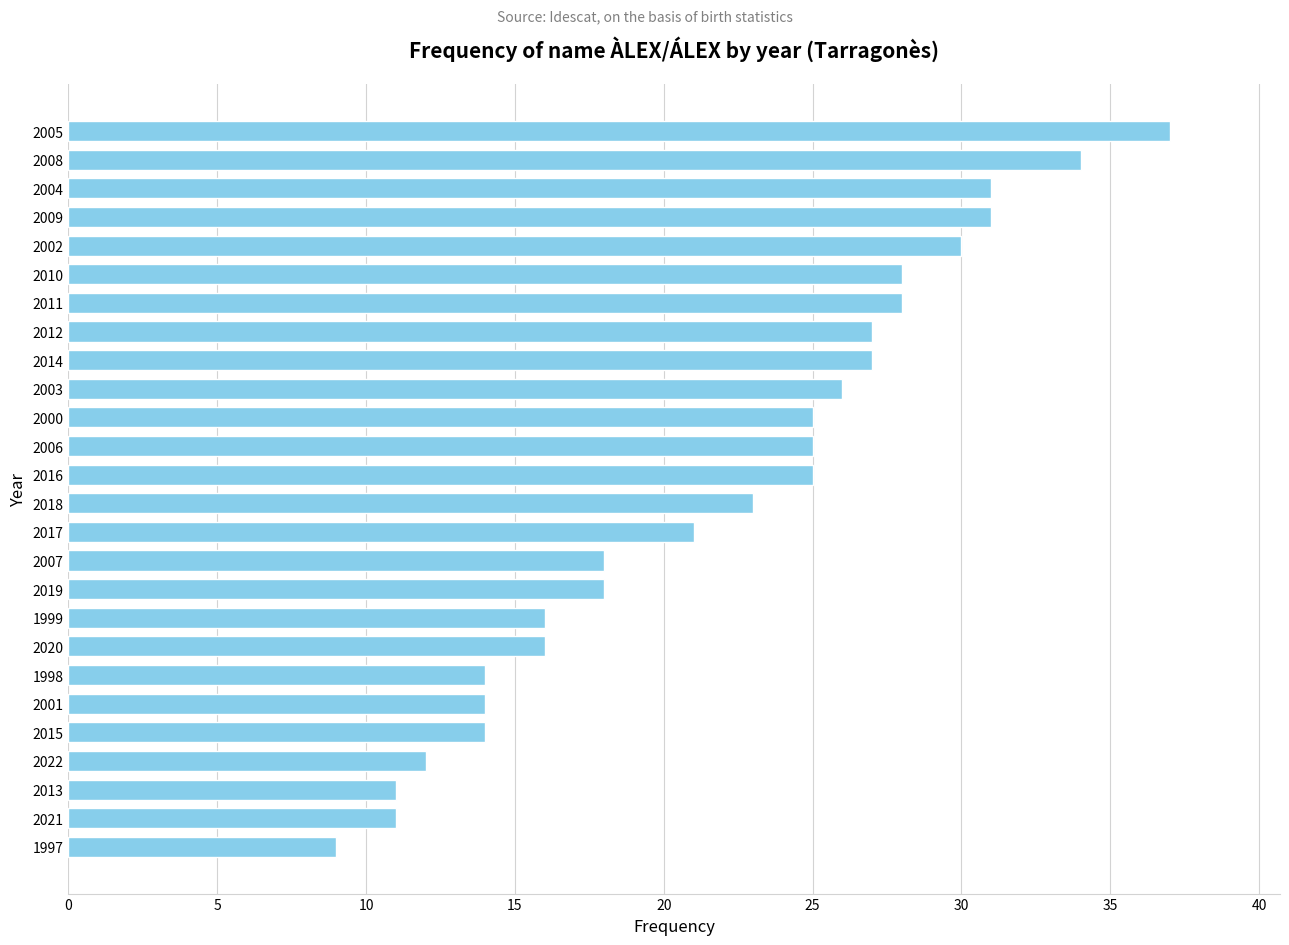

What is the greatest value displayed?

37